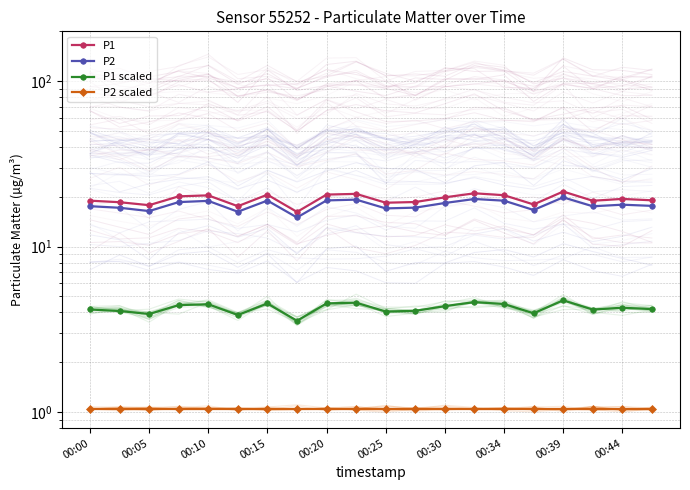

What are all the series names shown in the legend?

P1, P2, P1 scaled, P2 scaled